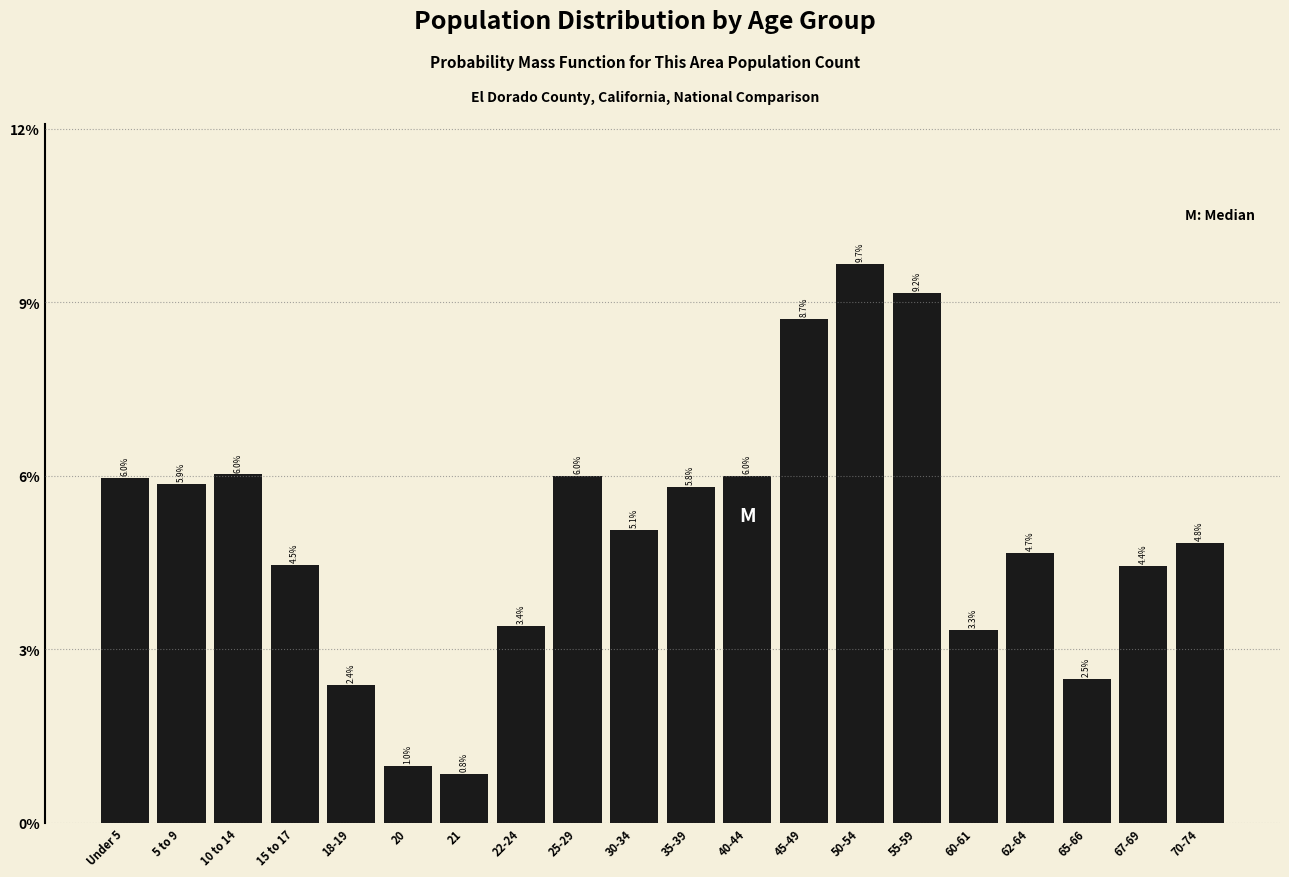

Are the bars horizontal?

No